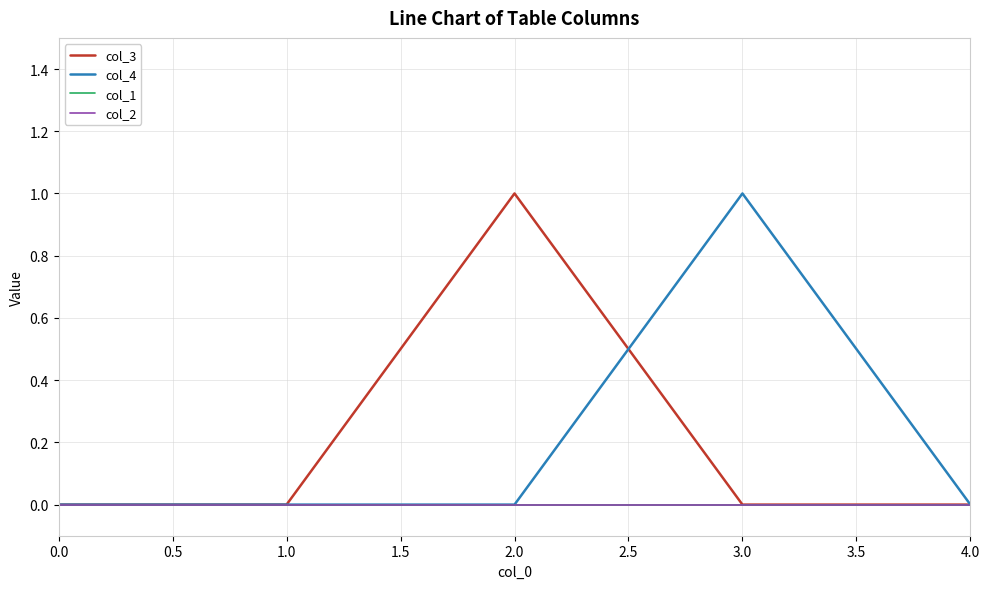

List the labels in order of col_2 value, largest first.

0.0, 1.0, 2.0, 3.0, 4.0